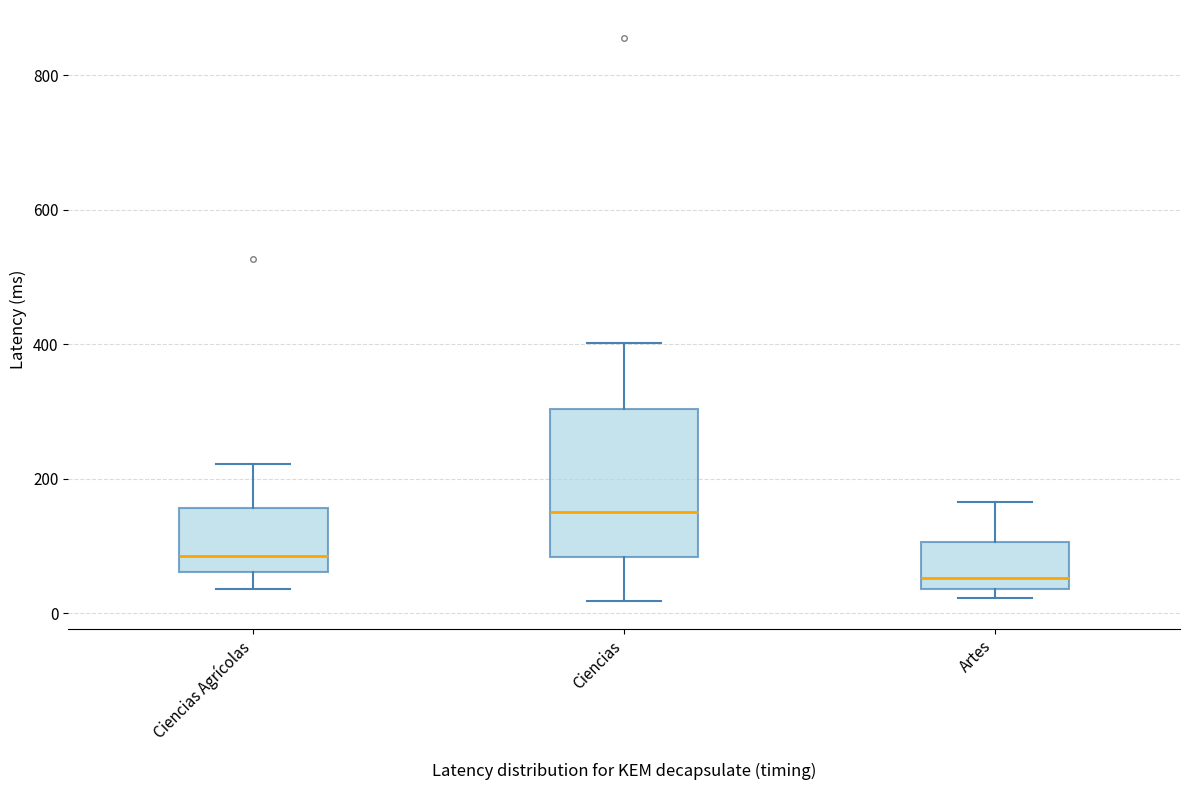

Reading left to right, transcribe this box plot: for each box, give where its median line is, the range the box spans, and where its two whiskers end, as read against the y-axis. The values are not printed on the chart, so give them approximately, as read against the axis.

Ciencias Agrícolas: median 80, box 60 to 160, whiskers 40 to 220
Ciencias: median 160, box 80 to 300, whiskers 20 to 400
Artes: median 60, box 40 to 100, whiskers 20 to 160